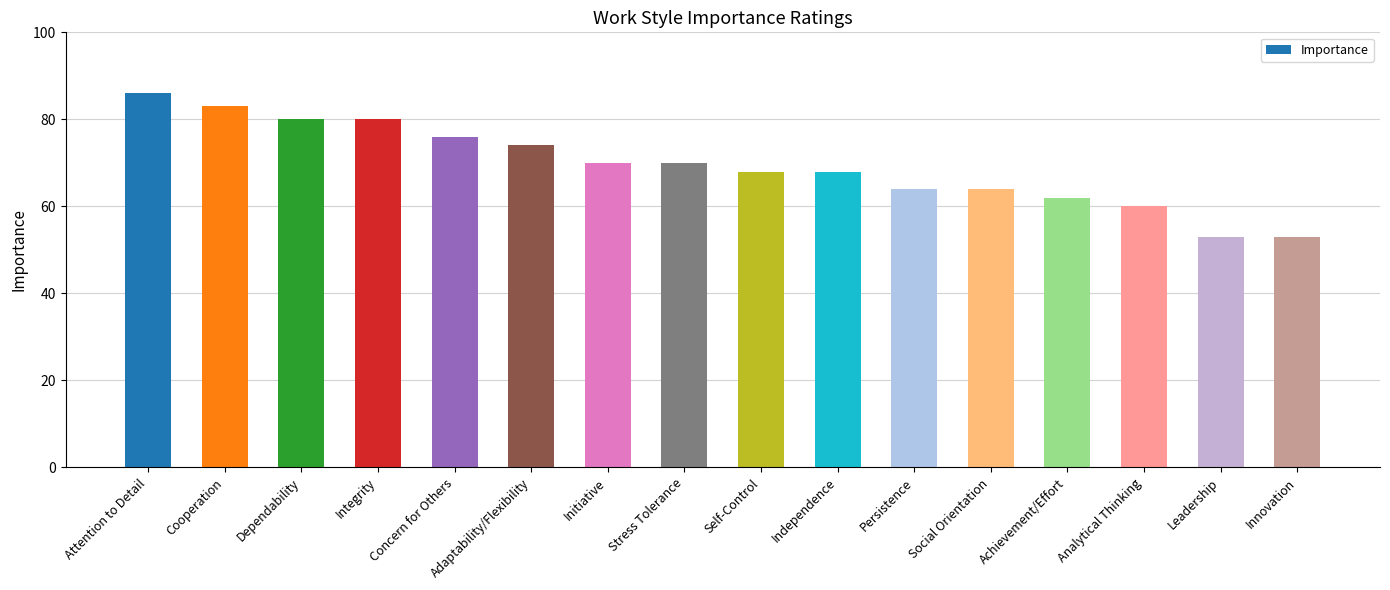

Reading left to right, what are all the values shown in this chart?

Attention to Detail=86	Cooperation=83	Dependability=80	Integrity=80	Concern for Others=76	Adaptability/Flexibility=74	Initiative=70	Stress Tolerance=70	Self-Control=68	Independence=68	Persistence=64	Social Orientation=64	Achievement/Effort=62	Analytical Thinking=60	Leadership=53	Innovation=53